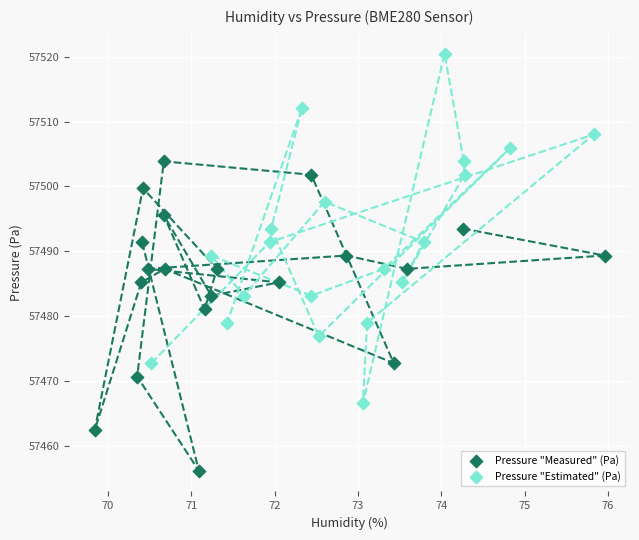

What are all the series names shown in the legend?

Pressure "Measured" (Pa), Pressure "Estimated" (Pa)